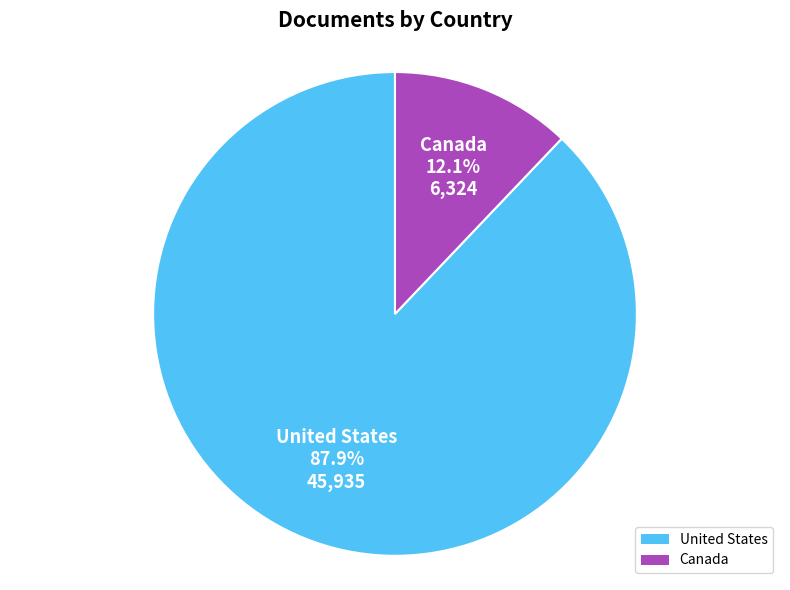

What is the total percentage of Canada and United States?

100.0%